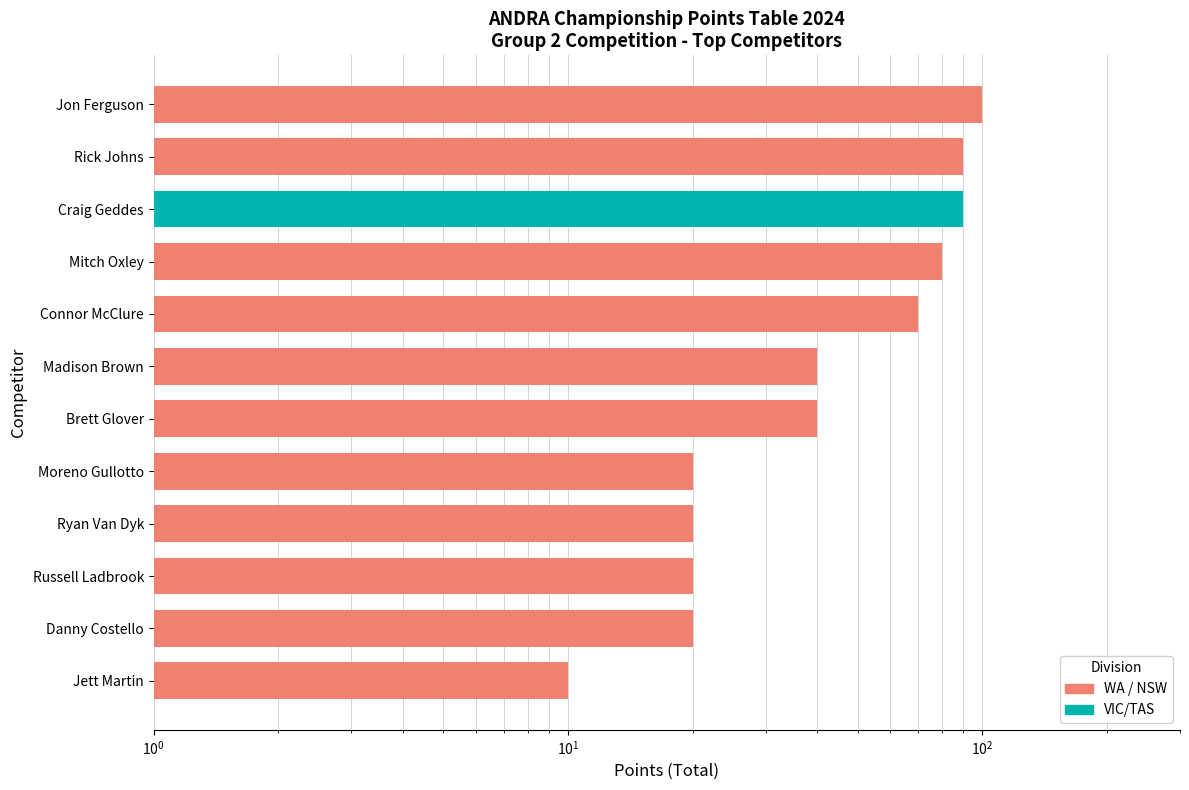

How many values are below 40?

5